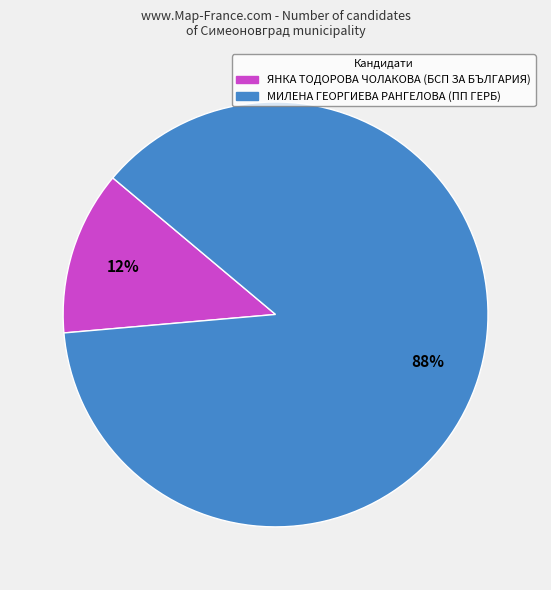

Is ЯНКА ТОДОРОВА ЧОЛАКОВА the majority of the pie?

No